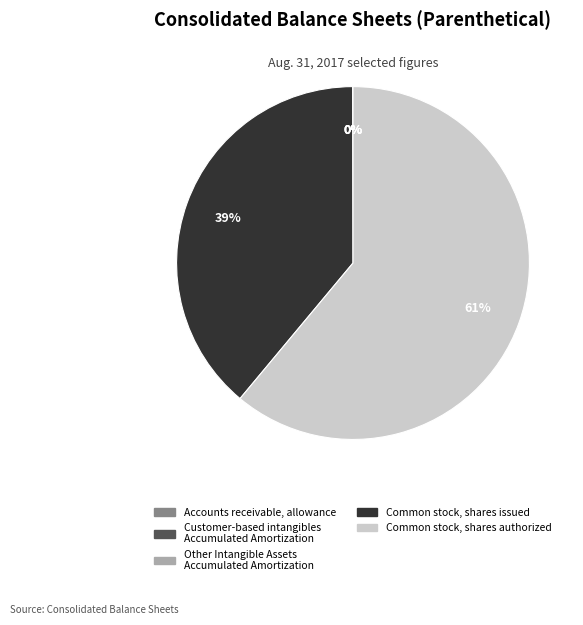

The Common stock, shares issued slice represents 39% of the pie. True or false?

True